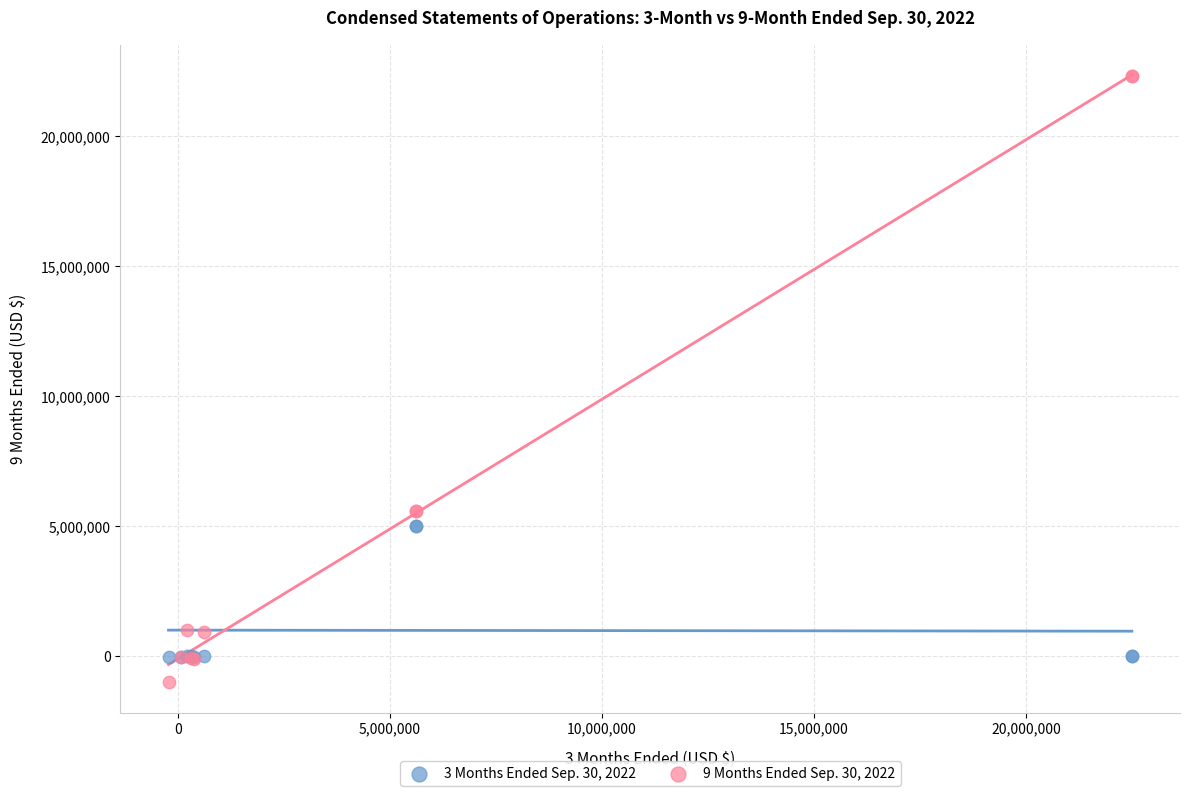

Which series has the widest spread of Y values?

9 Months Ended Sep. 30, 2022